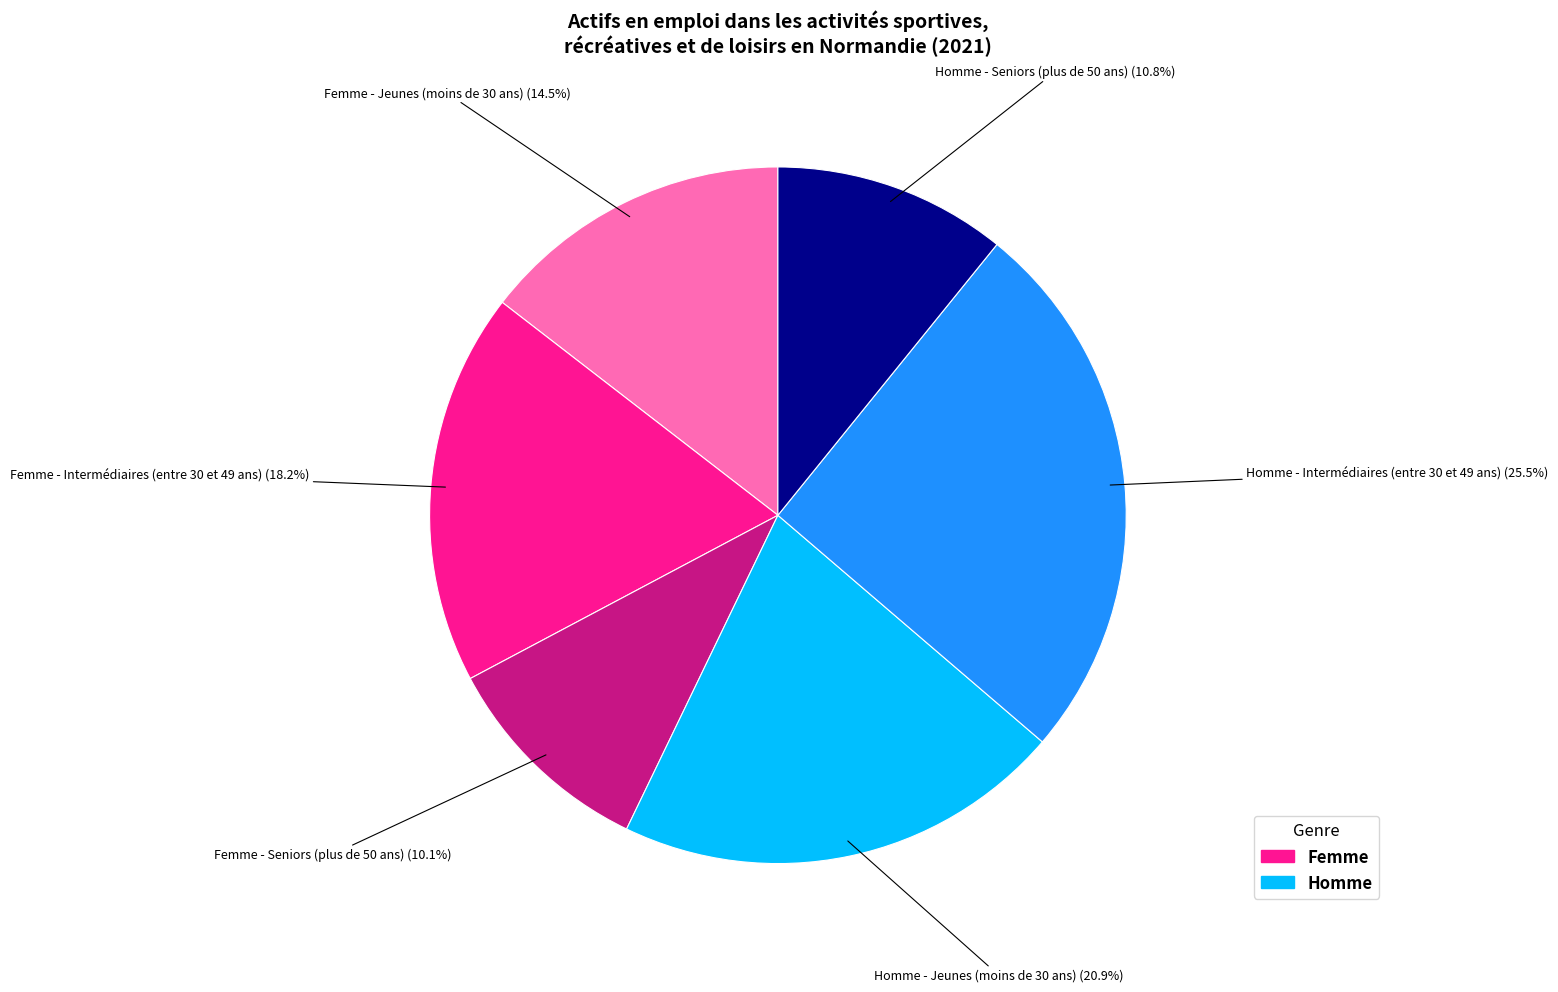

Is there a majority slice in this chart?

No